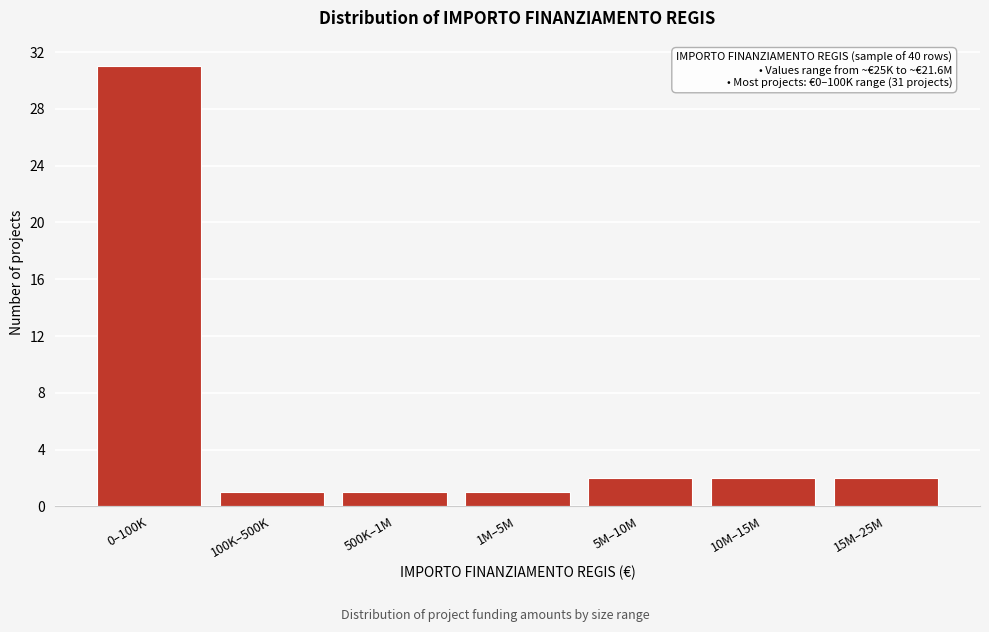

Reading right to left, list all the values displayed in this chart.

15M–25M=2	10M–15M=2	5M–10M=2	1M–5M=1	500K–1M=1	100K–500K=1	0–100K=31